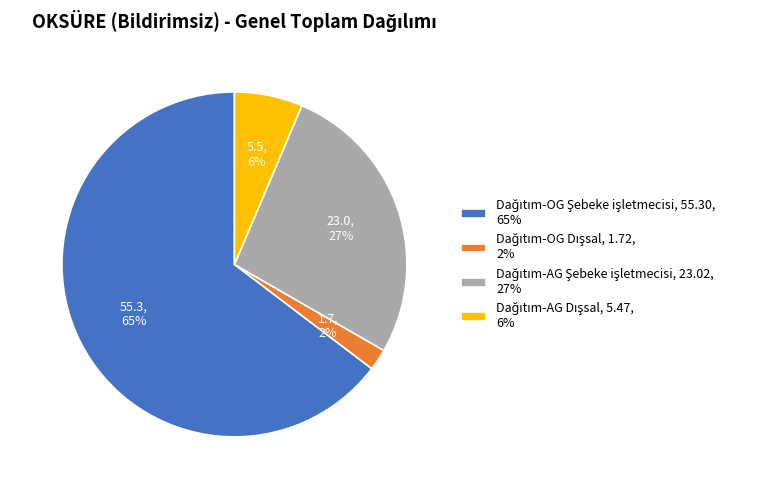

To the nearest percent, what is the difference between the largest and smallest slice percentages?

63%